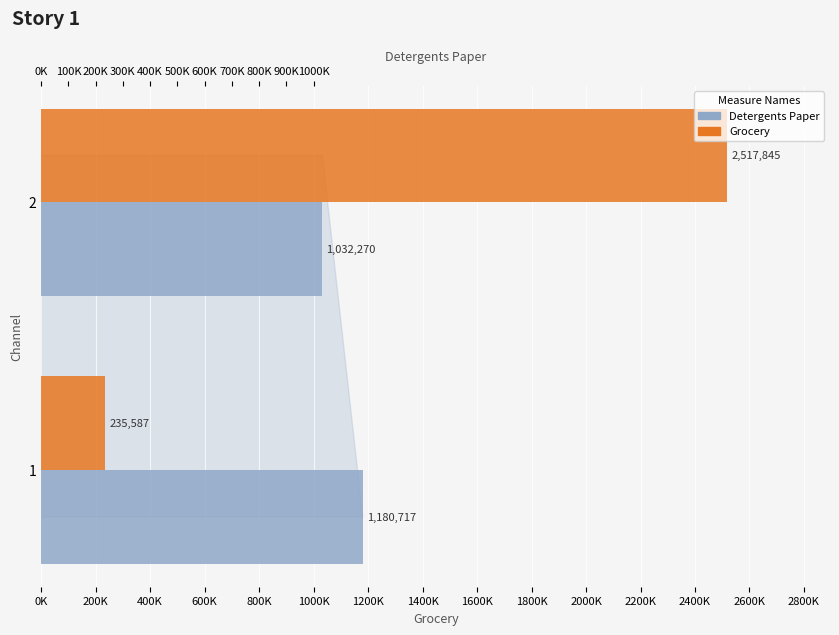

What are all the series names shown in the legend?

Detergents Paper, Grocery